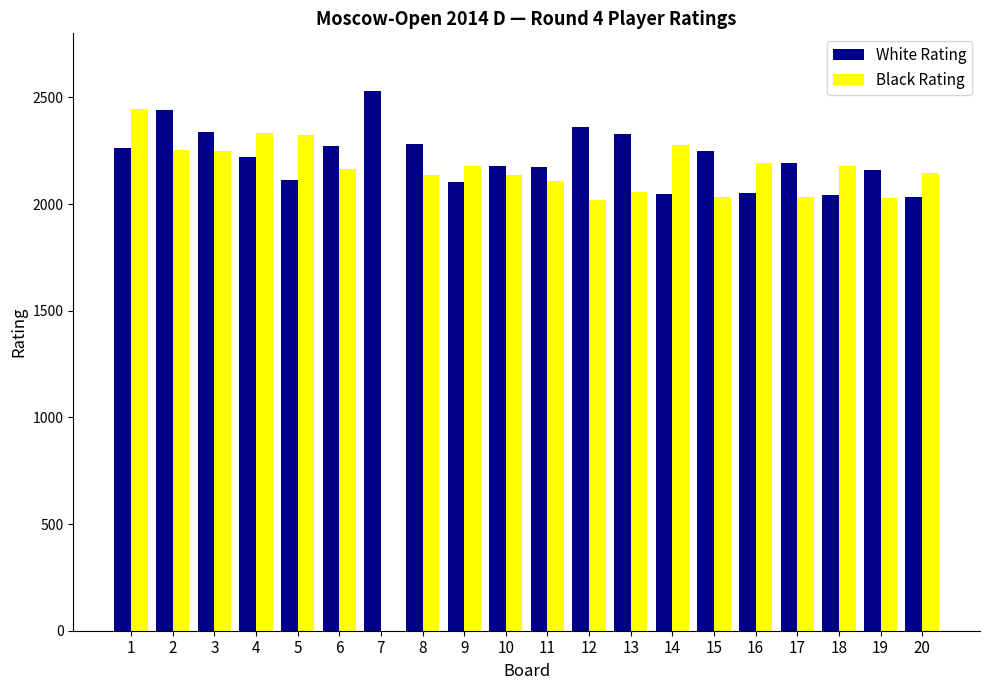

What is the sum of the Black Rating values at 15 and 19?

4064